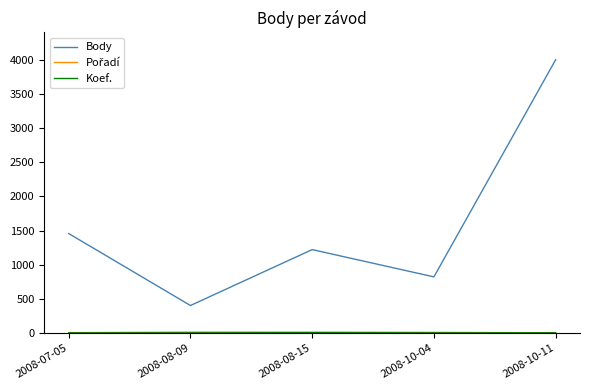

Which series has the largest range (max minus min)?

Body